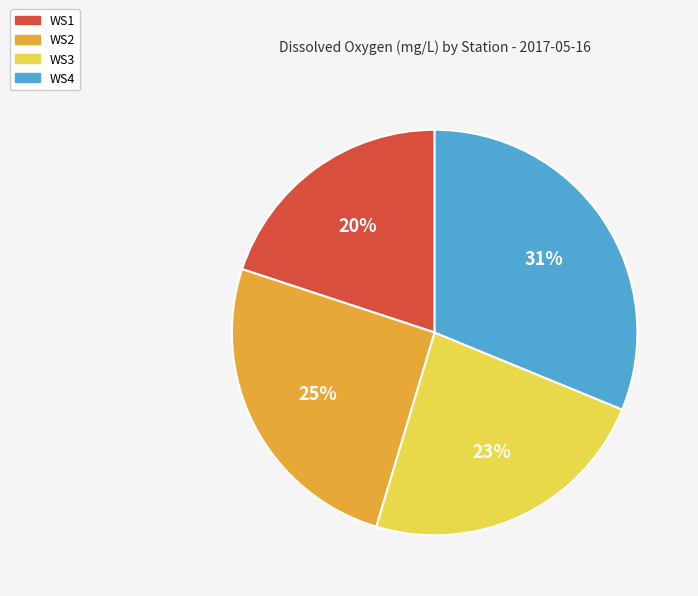

To the nearest percent, what is the average slice percentage?

25%